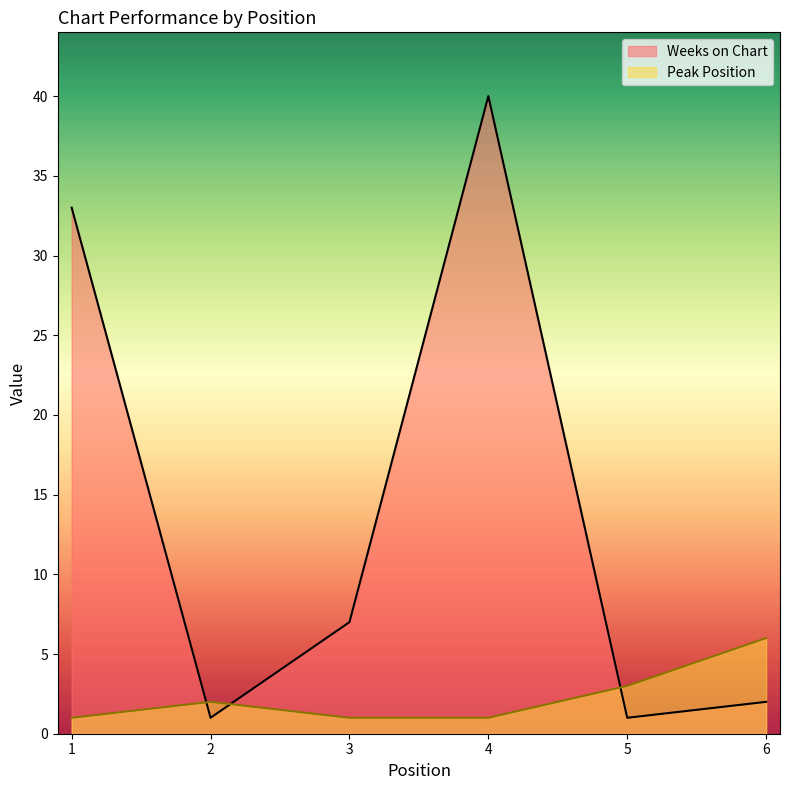

Where is the first local maximum for Weeks on Chart?

4